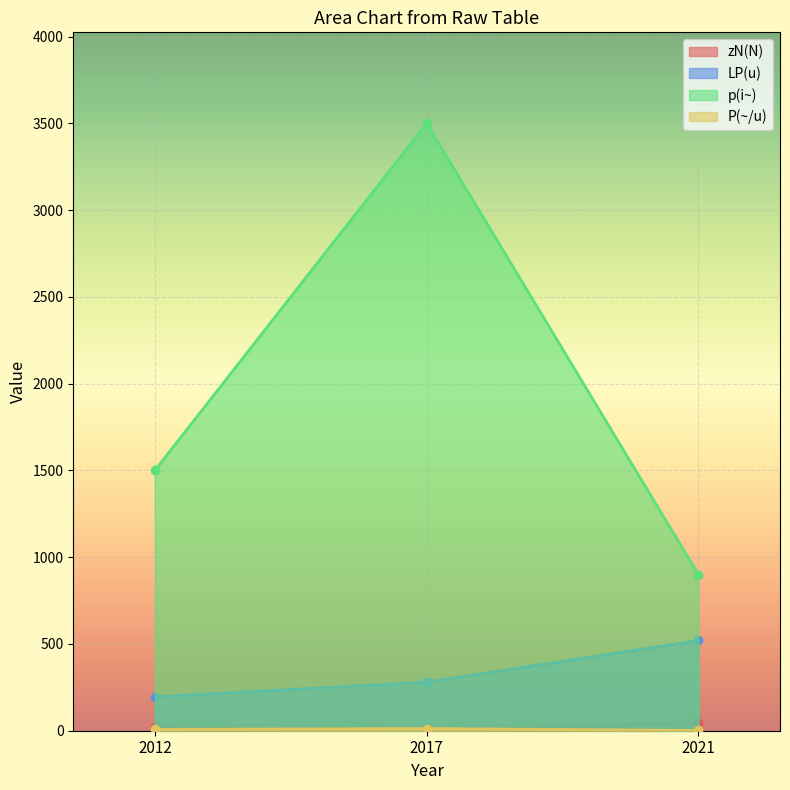

Does the chart display data point markers on the line(s)?

Yes